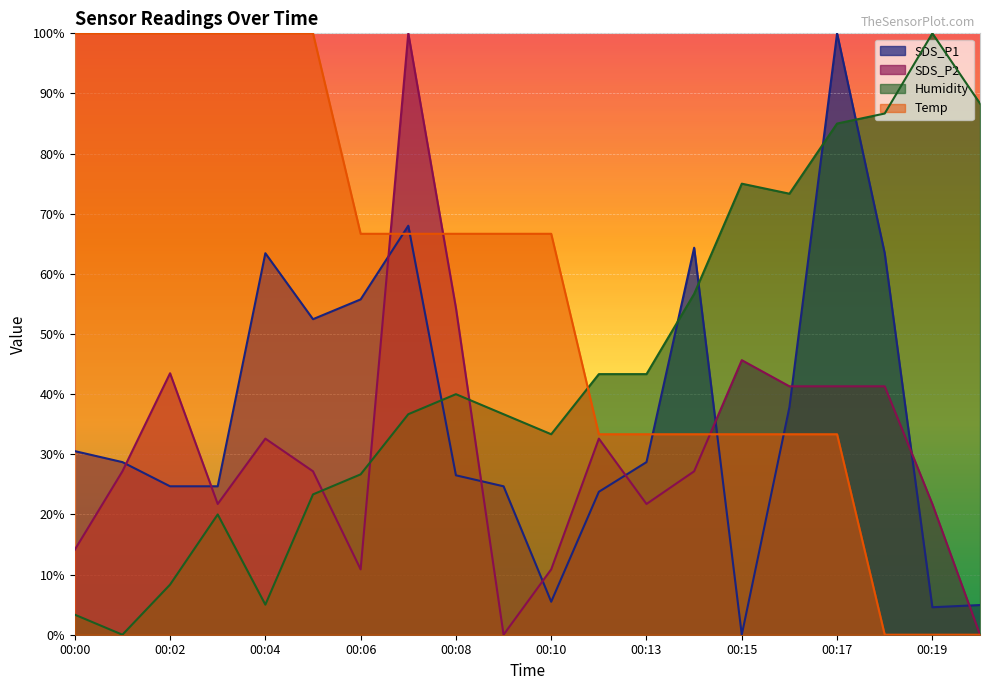

Is it true that Humidity equals 88.3 at 00:20?

True